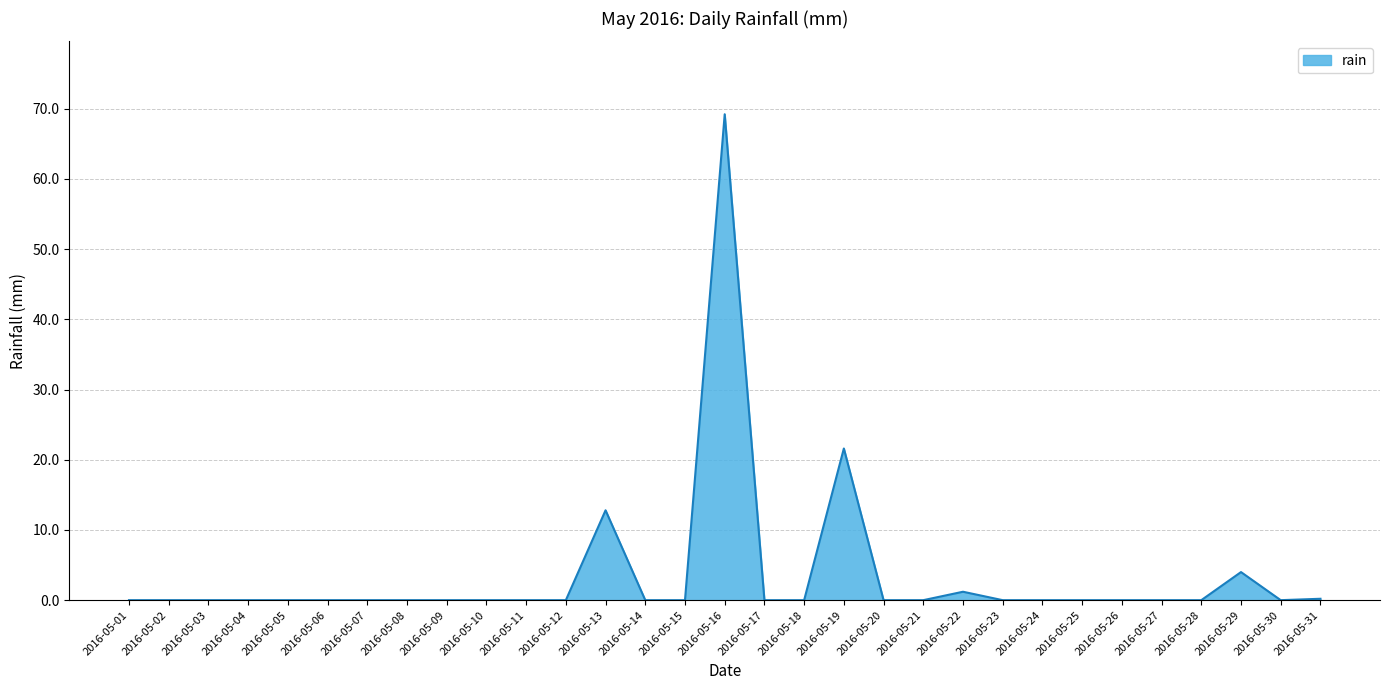

Which category has the highest value across all series?

2016-05-16